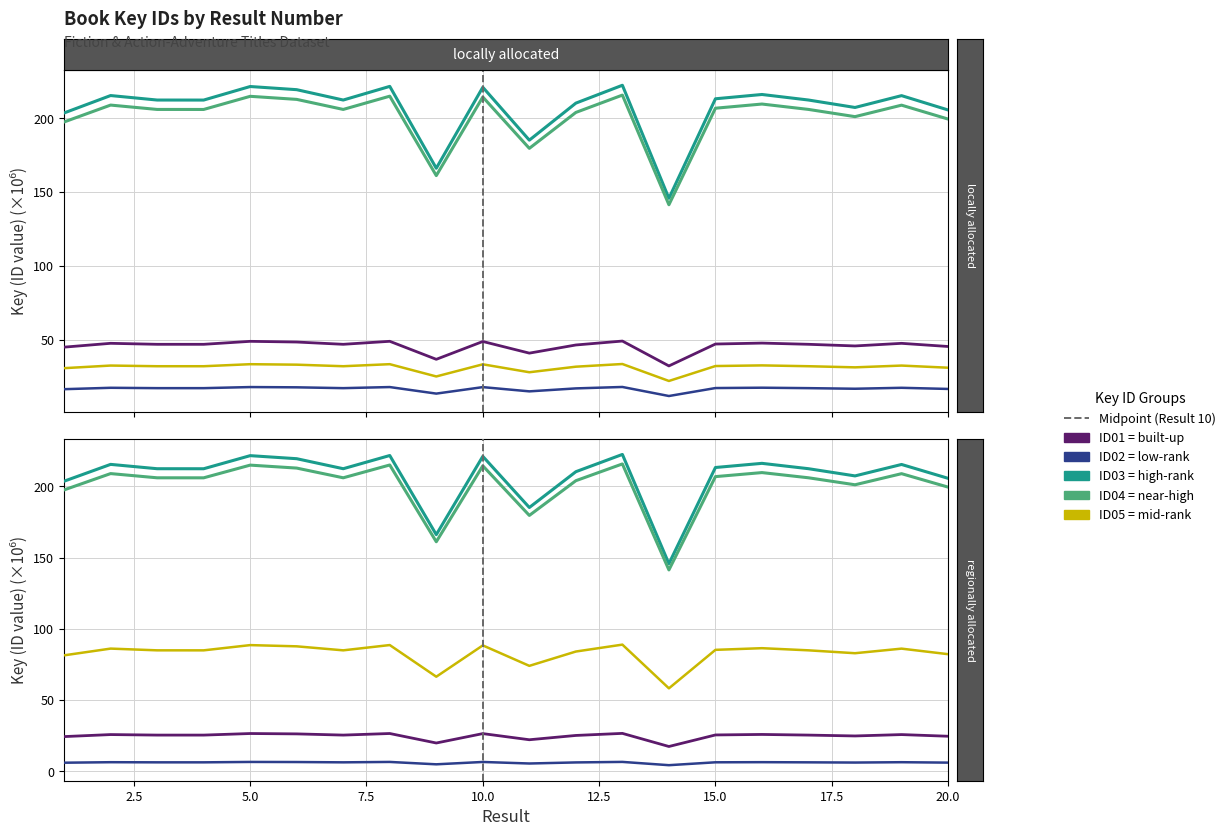

At which category is the sum across all series the highest?

13